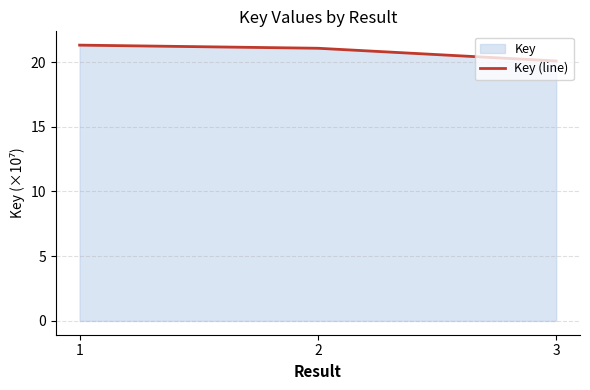

At which category does the chart reach its peak across all series?

1